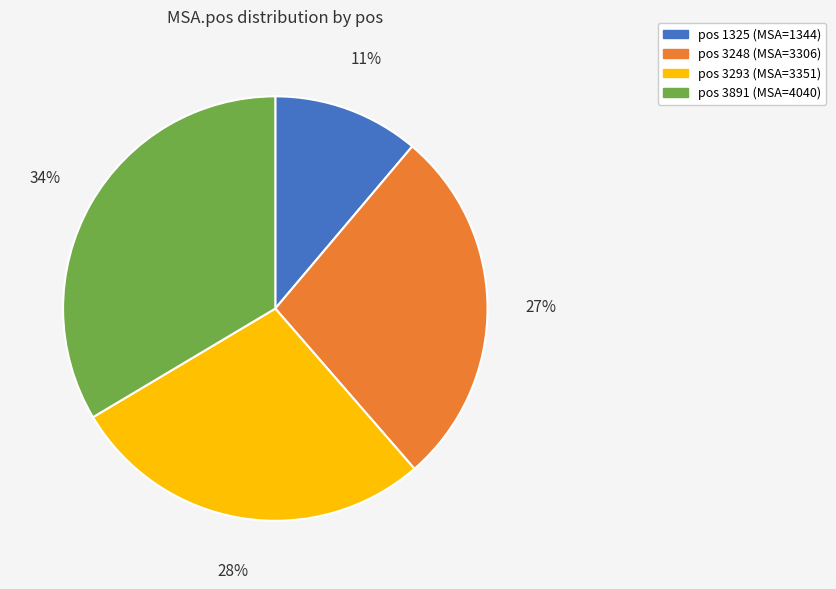

Is there a majority slice in this chart?

No